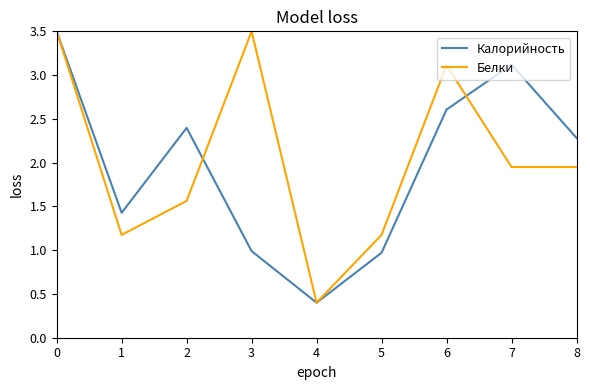

Which category has the lowest value across all series?

4